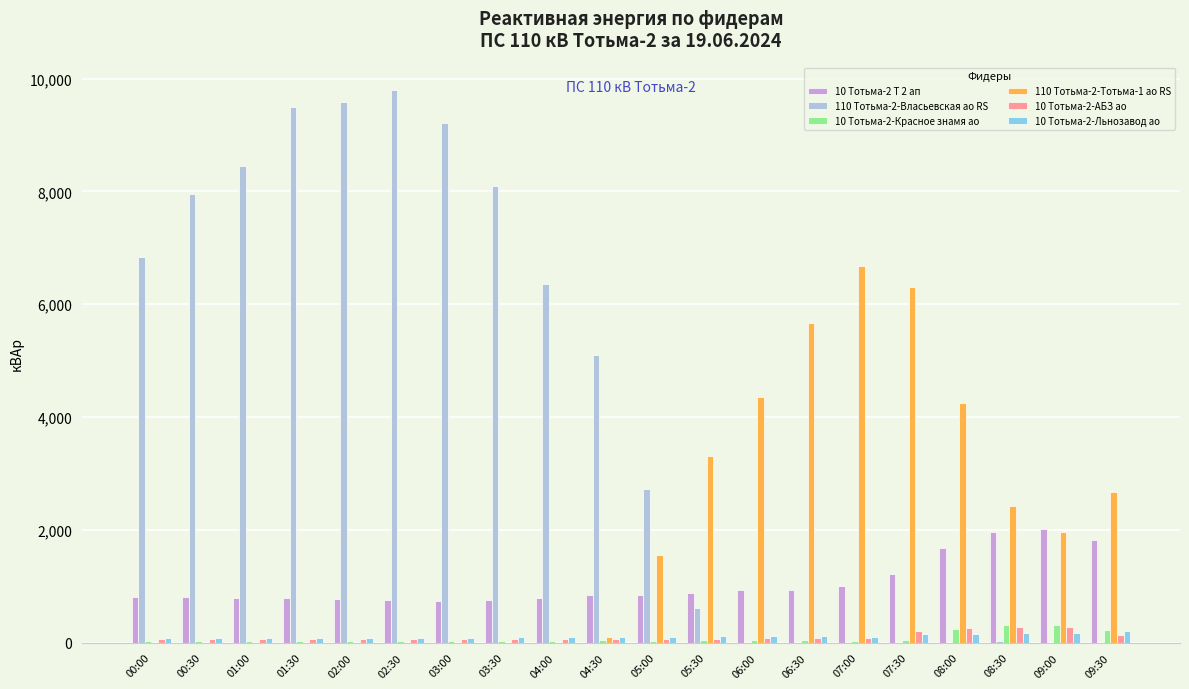

Which series changed the most between 07:30 and 09:00?

110 Тотьма-2-Тотьма-1 ао RS